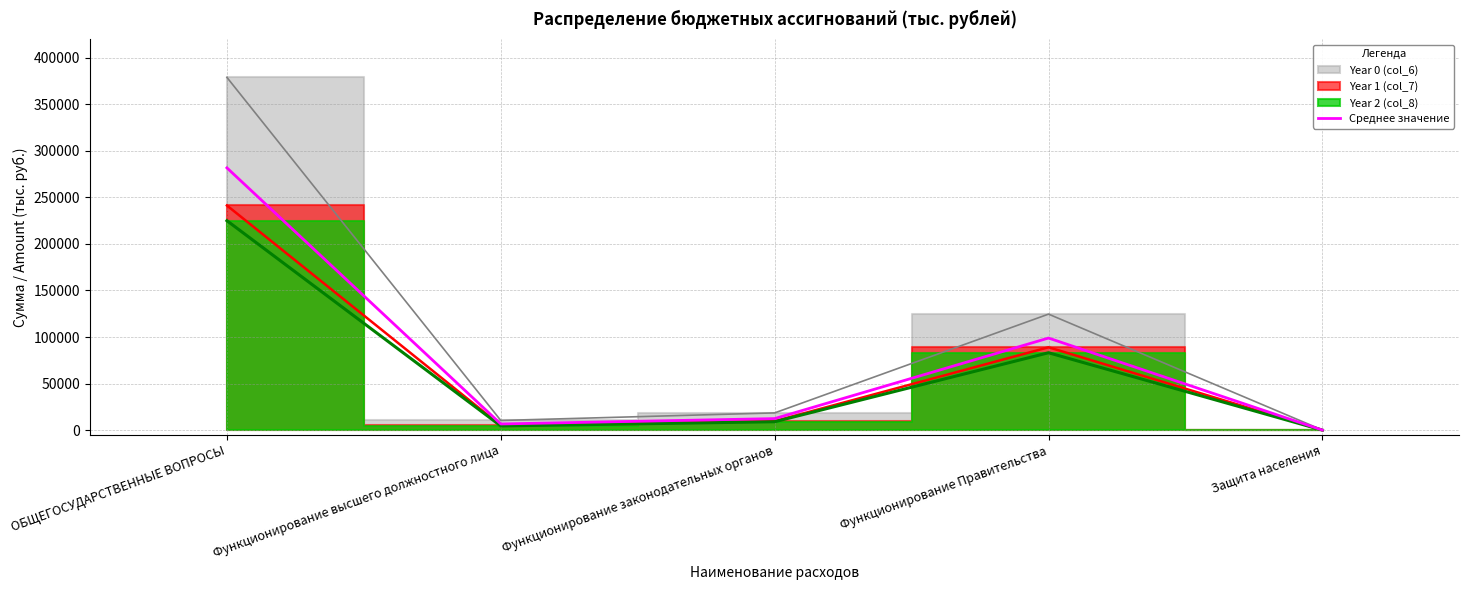

At which label is the value closest to 140887?

Функционирование Правительства